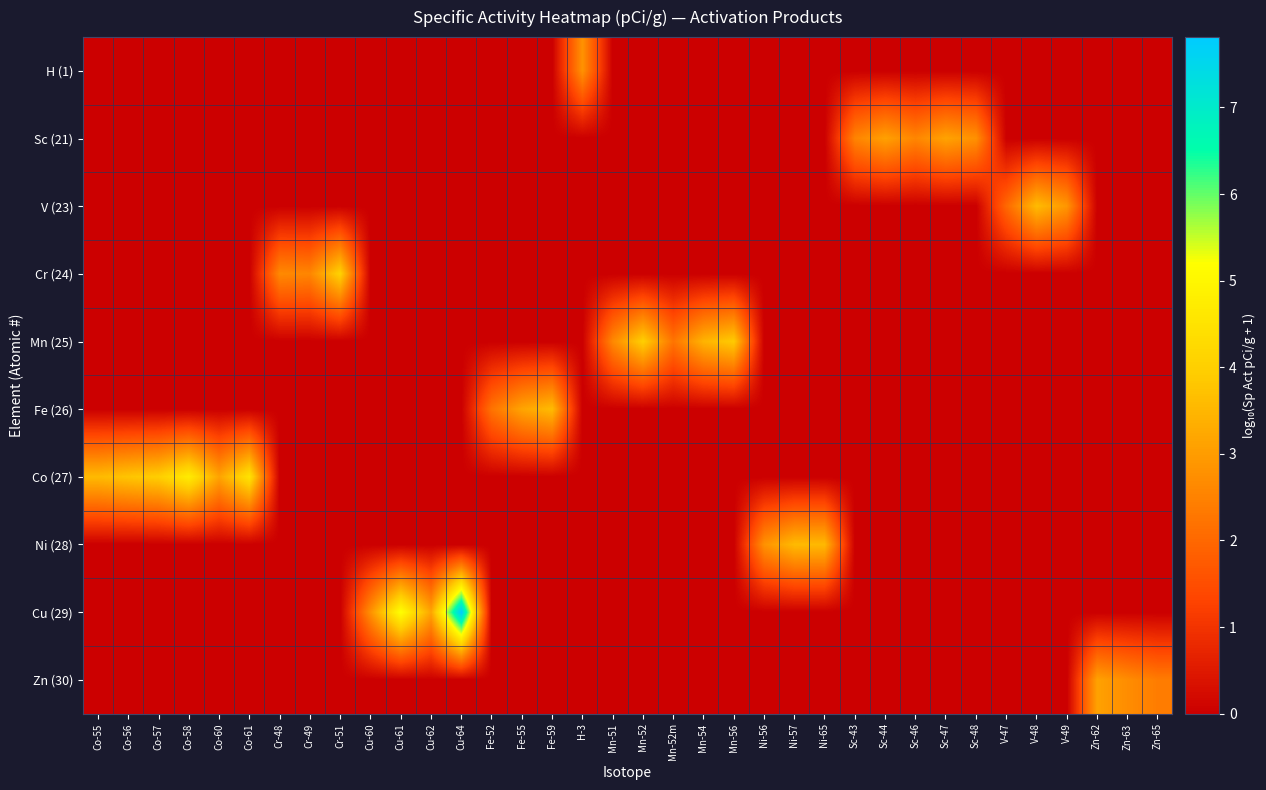

Which series has the largest total across all categories?

Co (27)